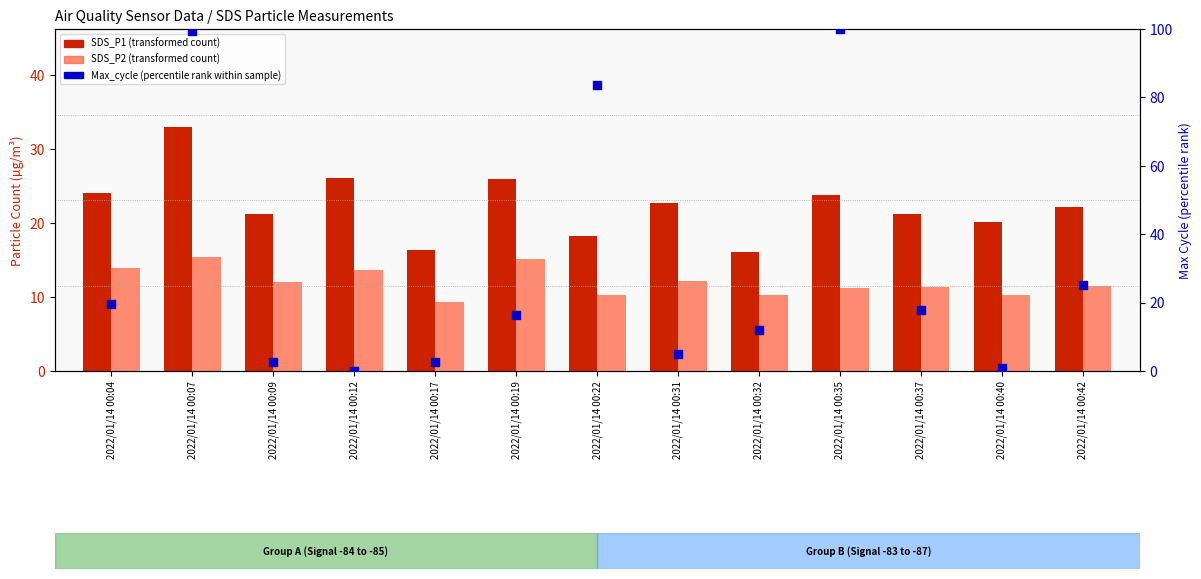

What are all the series names shown in the legend?

SDS_P1, SDS_P2, Max_cycle (percentile)